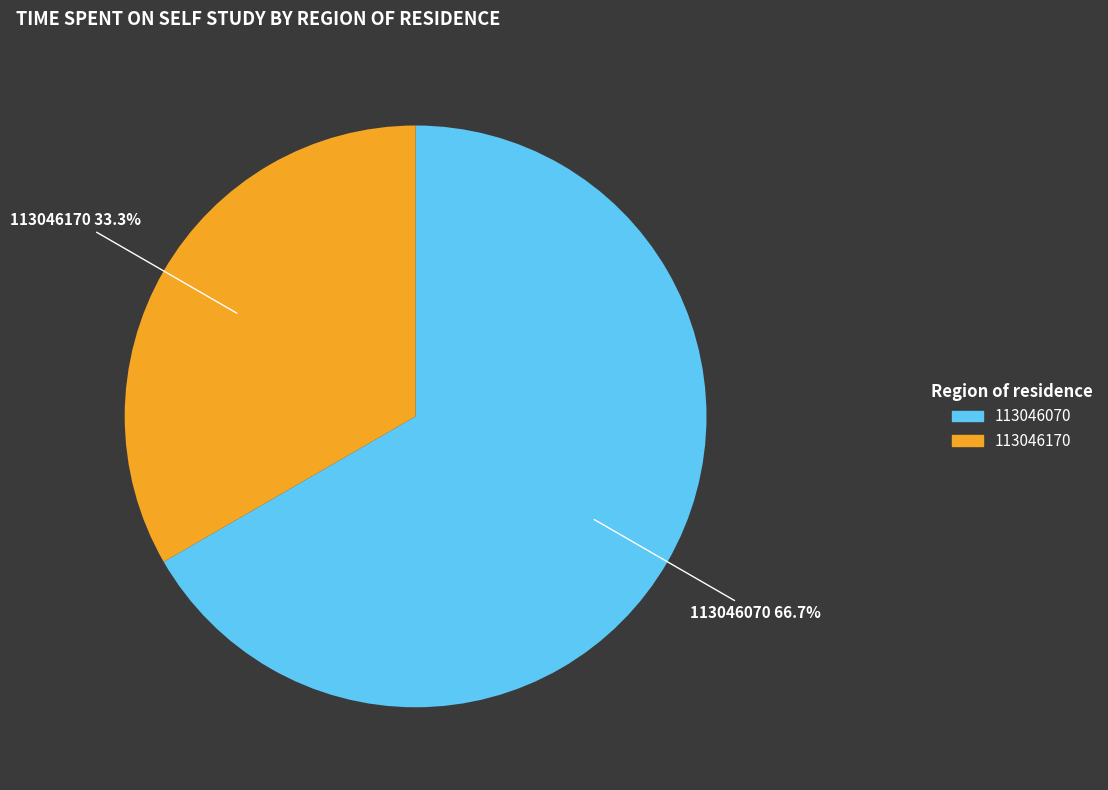

Approximately how many times larger is the value at 113046170 compared to 113046070?

0.5